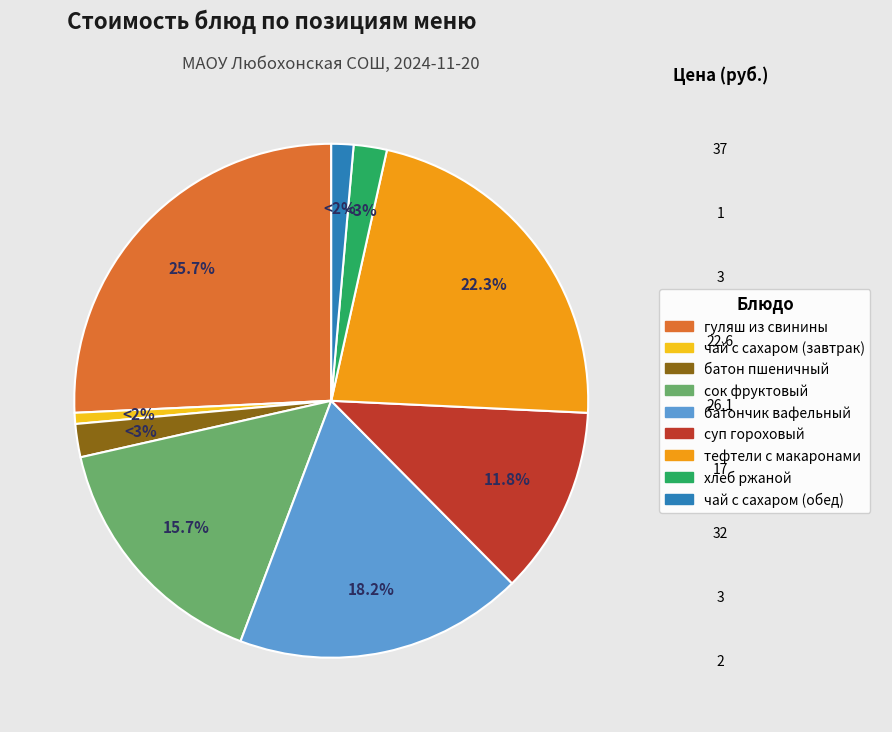

Is there any slice that represents more than half of the pie?

No